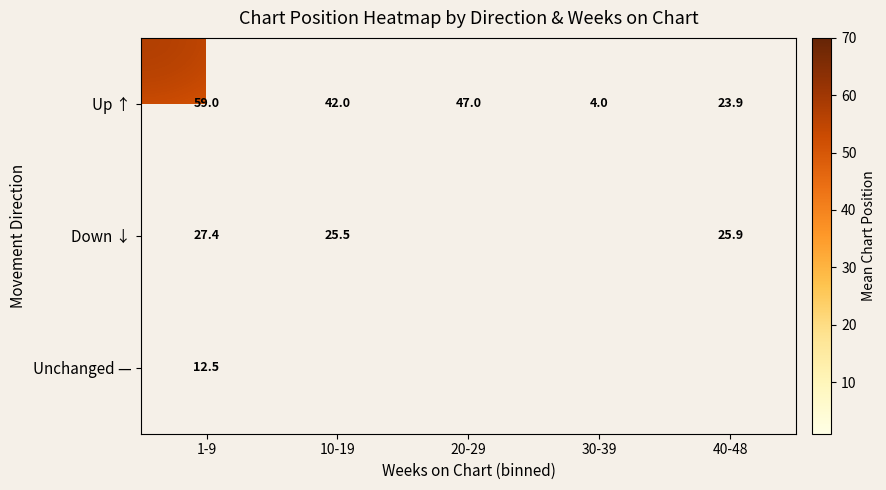

At how many categories does at least one series exceed 16?

4